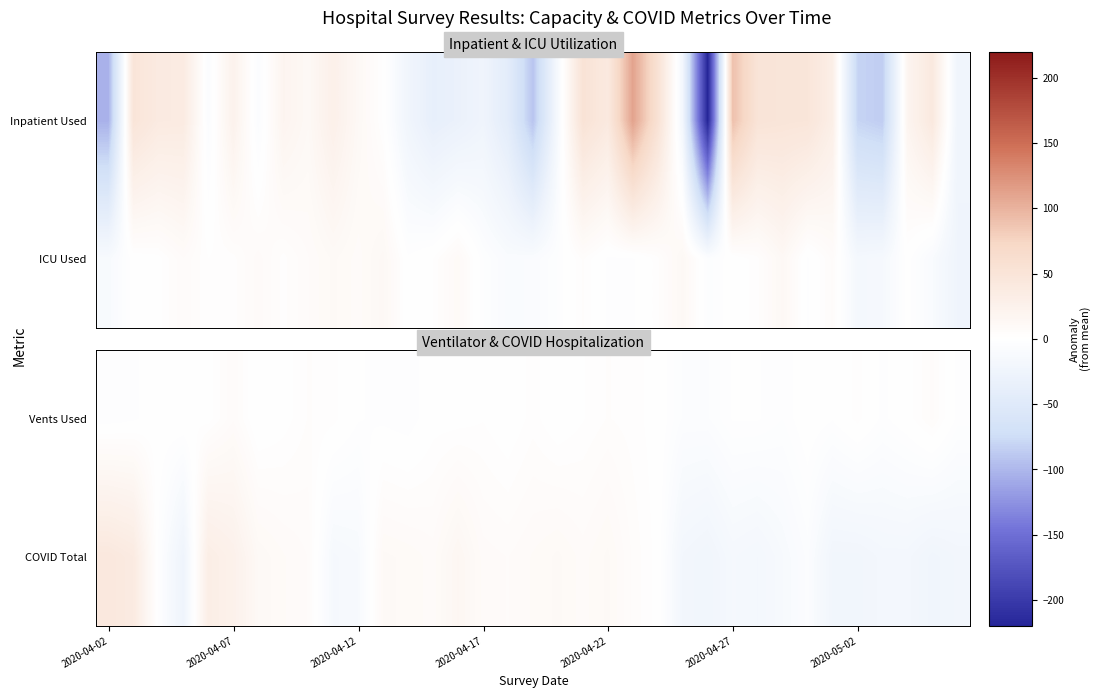

How many values in Vents Used are below zero?

16